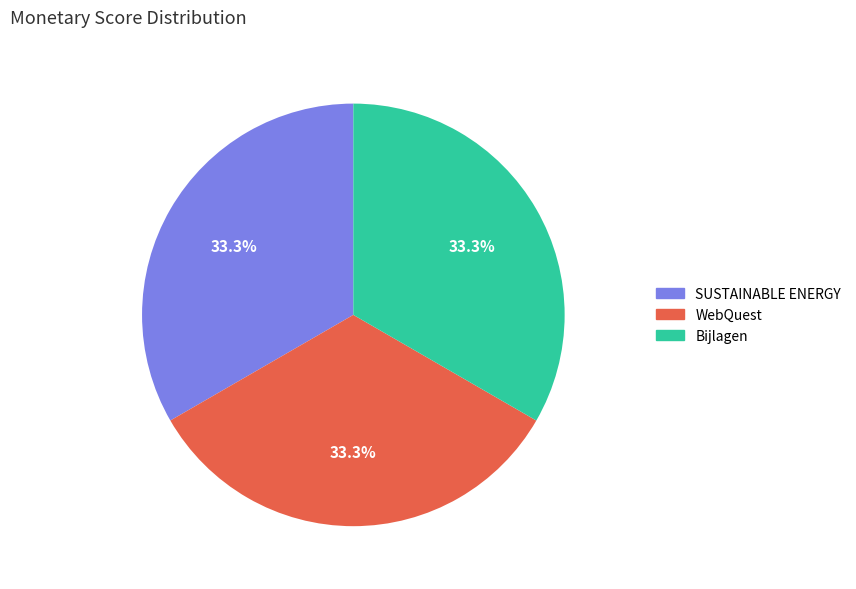

What is the ratio of the value at Bijlagen to the value at SUSTAINABLE ENERGY?

1.0